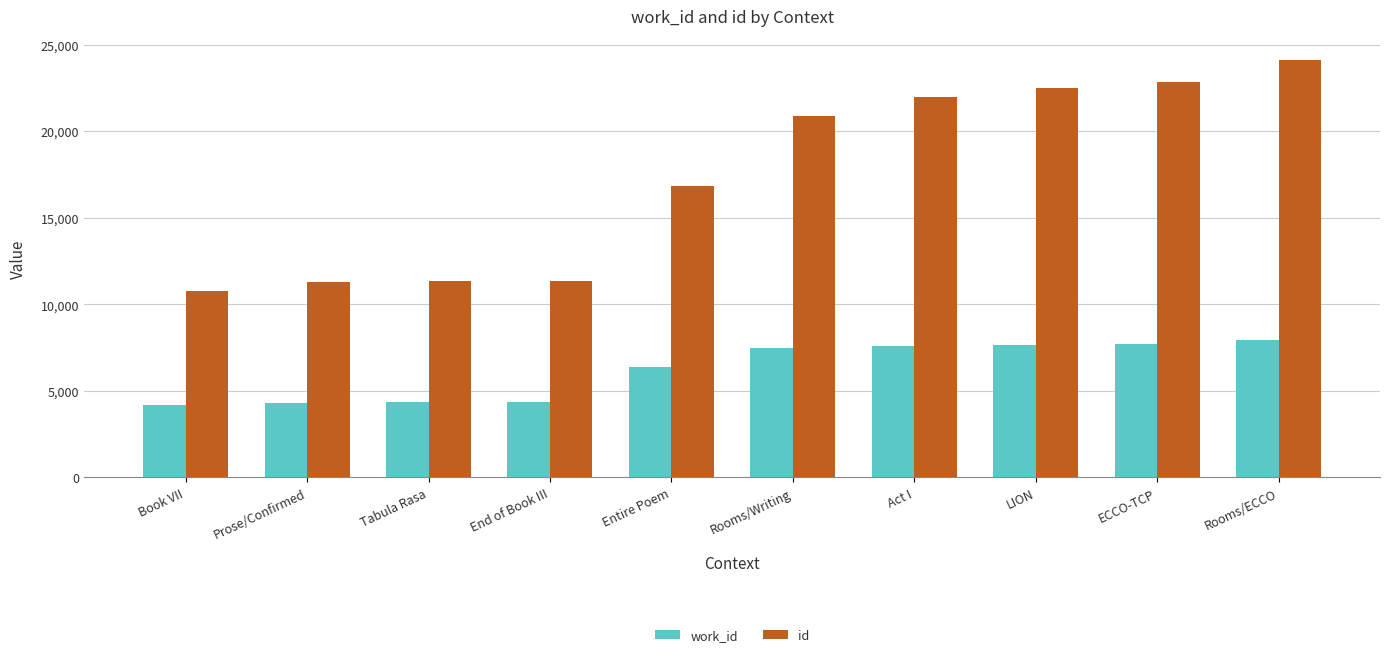

What value does the work_id series have at Rooms/Writing?

7470